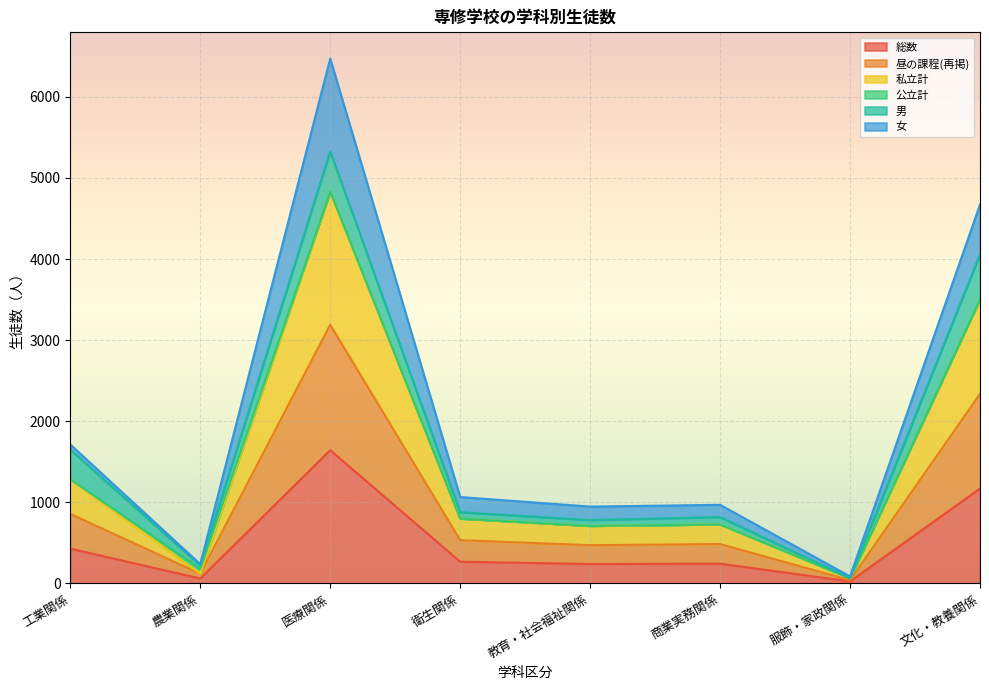

Which label corresponds to the largest value in the chart?

医療関係